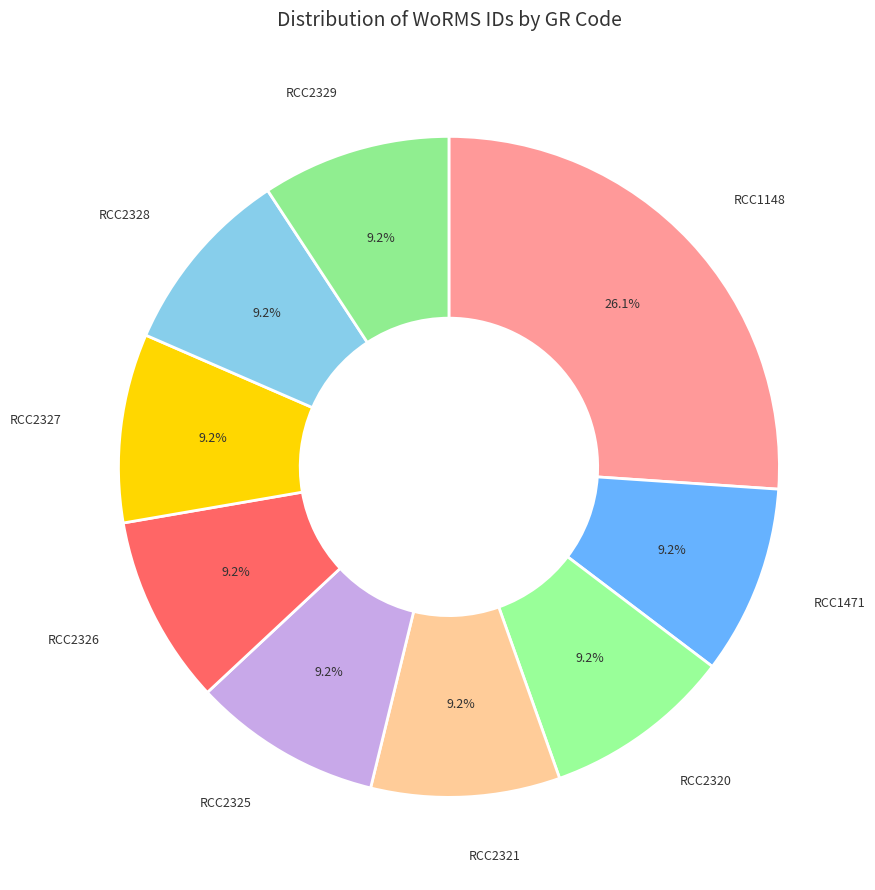

To the nearest percent, what portion does RCC2325 represent?

9%